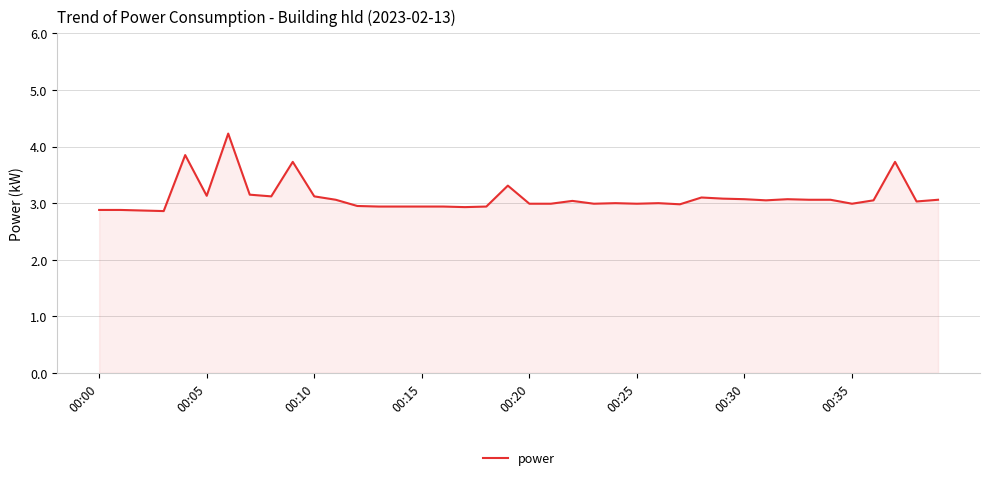

What is the greatest value displayed?

4.2